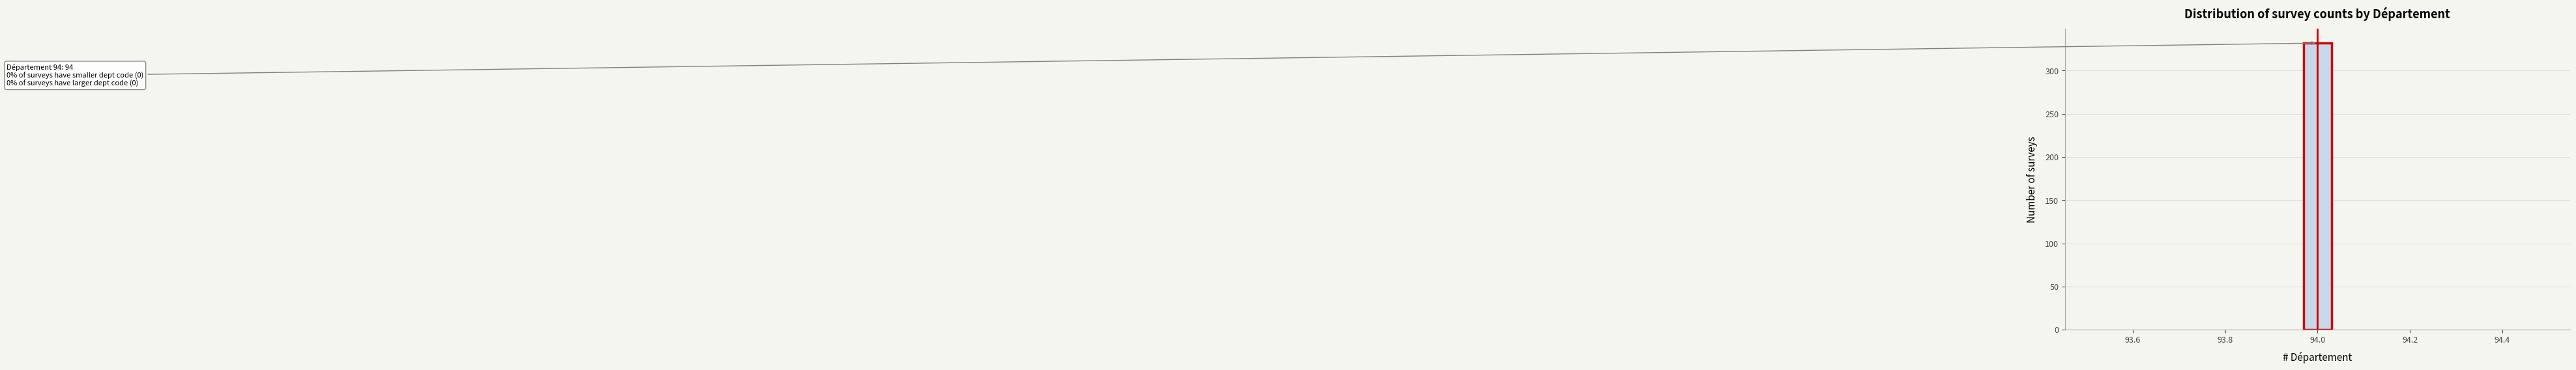

Around what value on the x-axis is the tallest bar? Give the approximate position of its centre, as read against the axis.

94.00